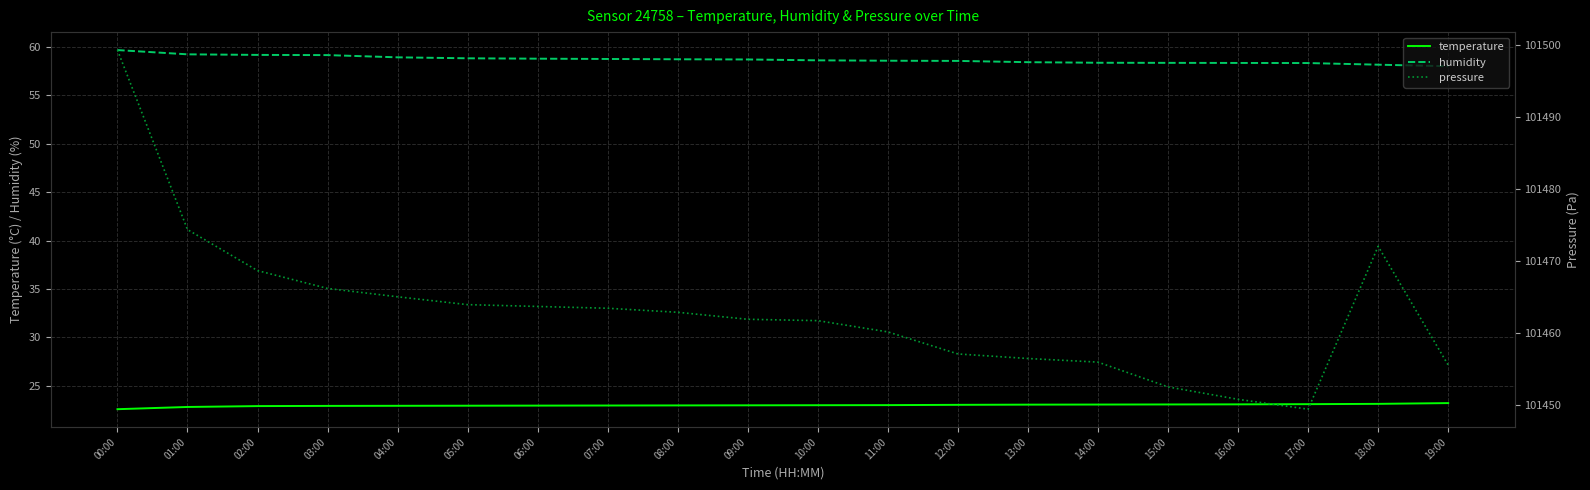

What is the label of the 13th point from the right?

07:00